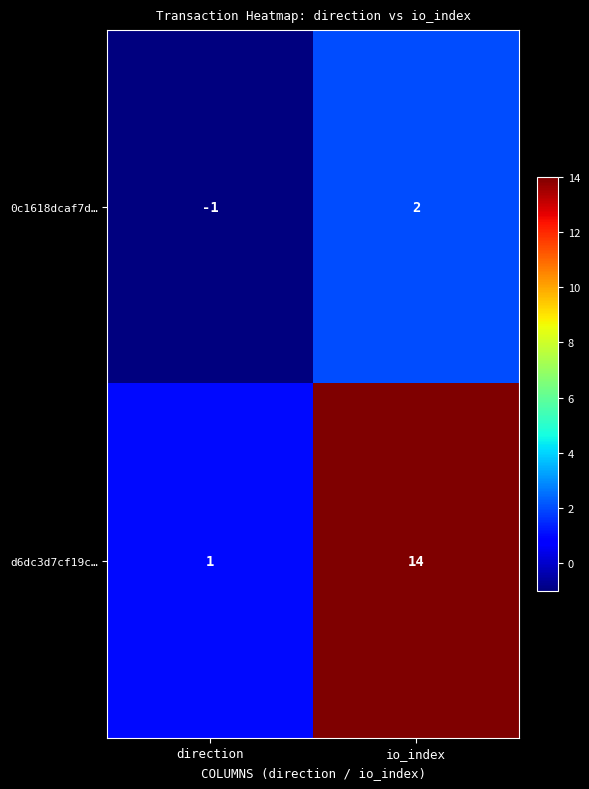

Reading right to left, list all the values displayed in this chart.

0c1618dcaf7d…: 2	-1
d6dc3d7cf19c…: 14	1